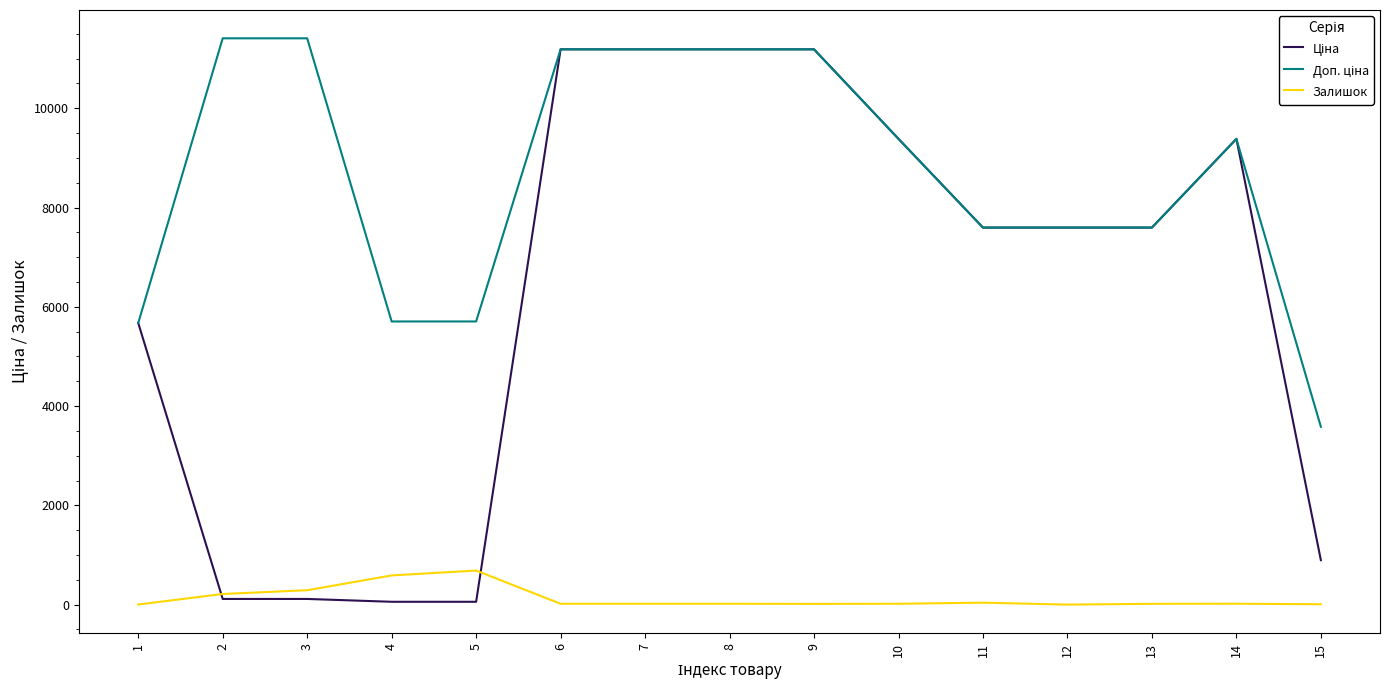

What is the maximum value for Залишок?

686.0